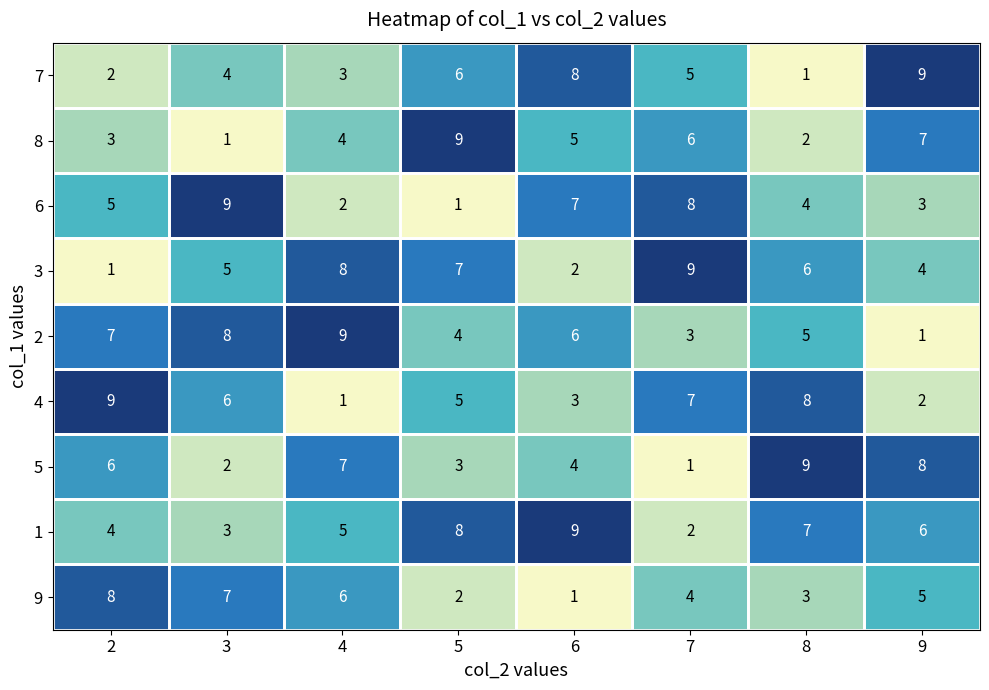

At how many categories does at least one series exceed 1?

8